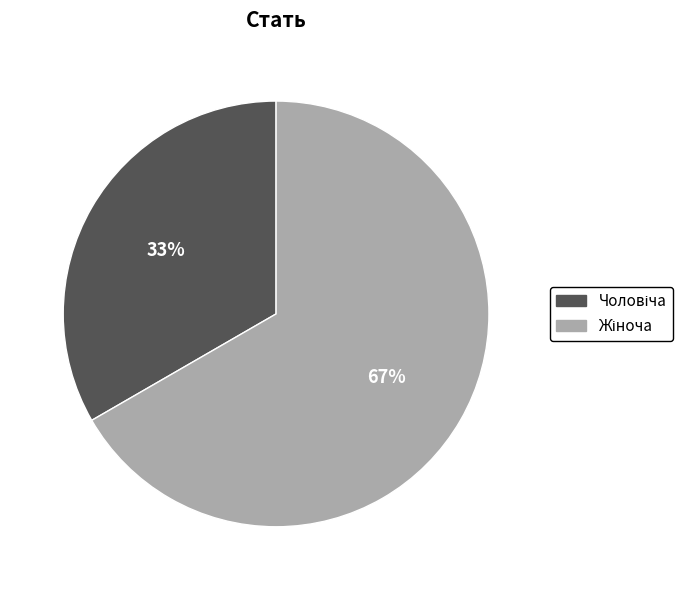

To the nearest percent, what is the average slice percentage?

50%